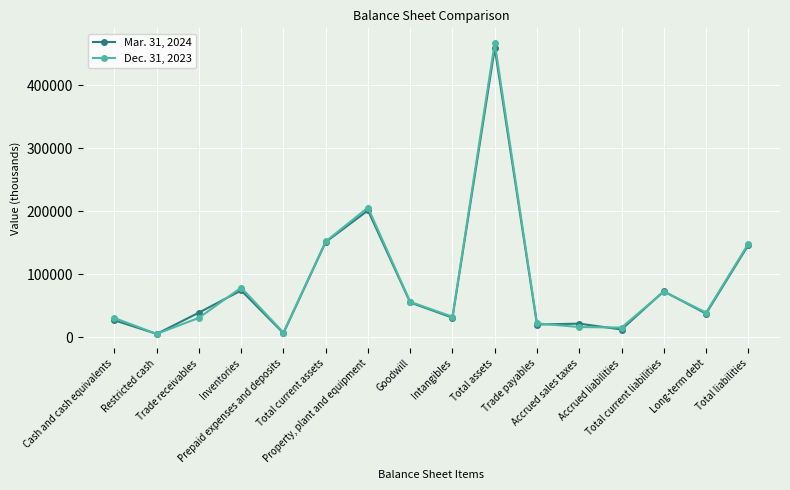

Which series has the largest range (max minus min)?

Dec. 31, 2023